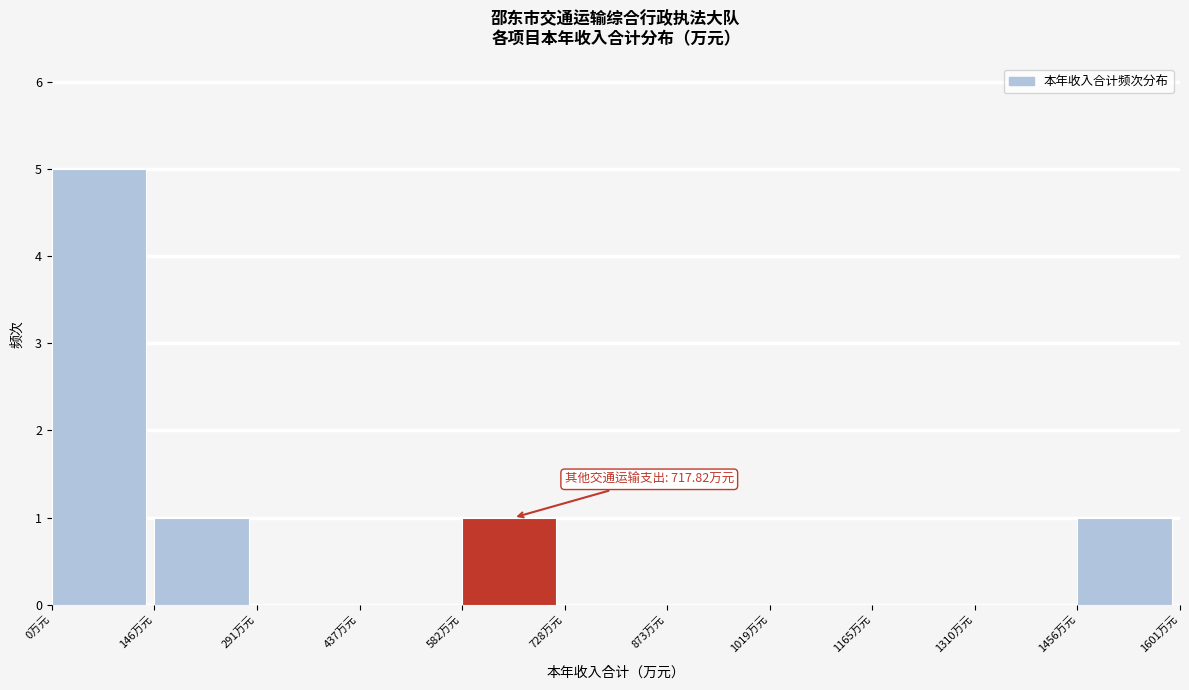

Which range on the x-axis has the tallest bar?

0 to 140